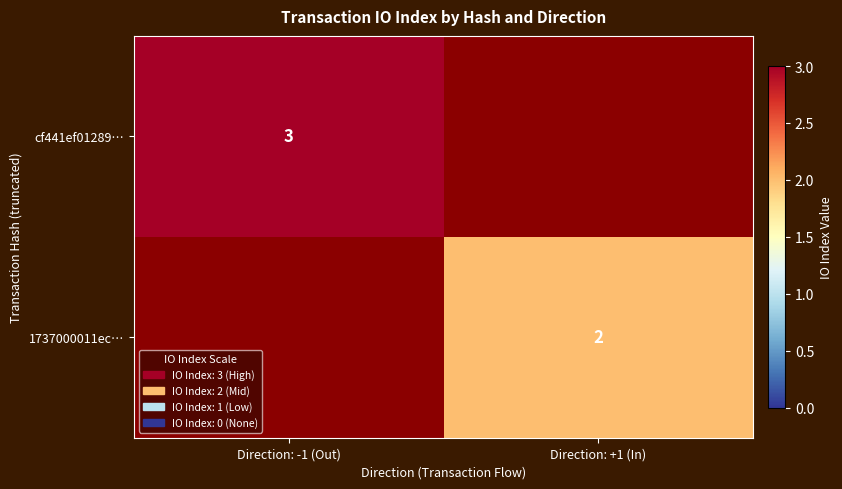

How many data points does each series have?

2